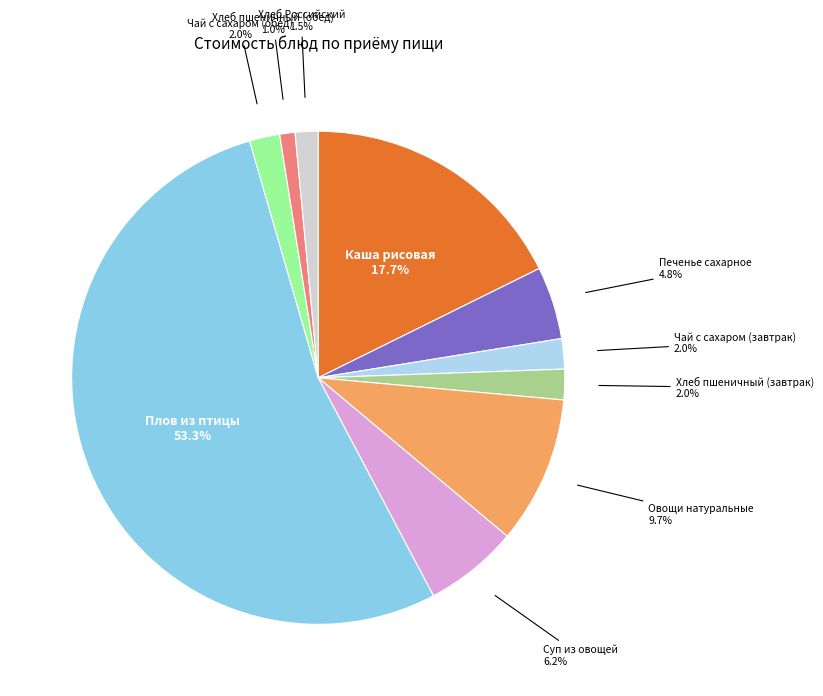

Is there any slice that represents more than half of the pie?

Yes